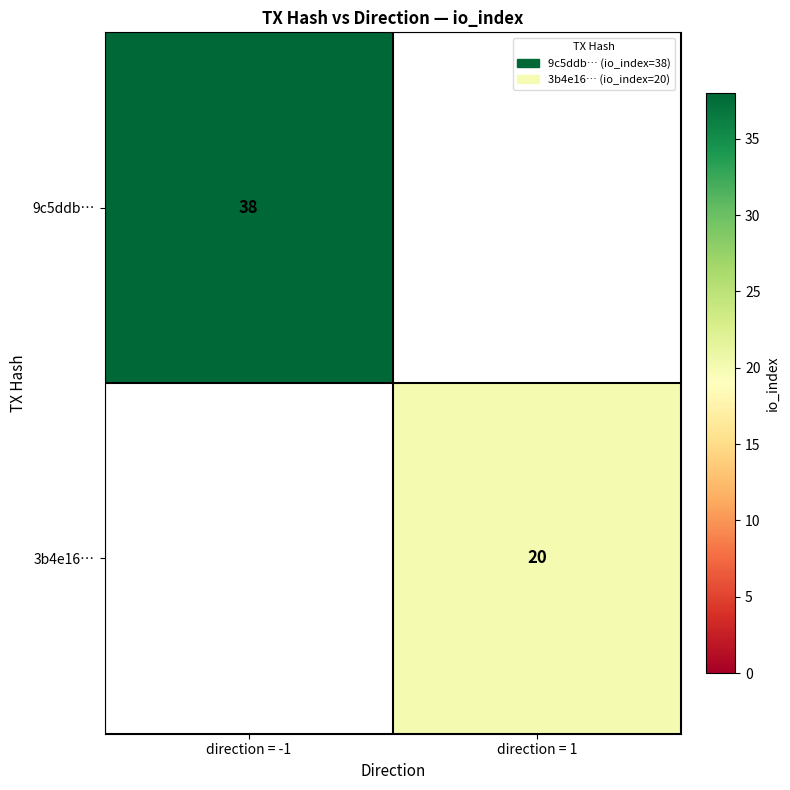

Is the value of 9c5ddb… at direction = -1 greater than the value of 3b4e16… at direction = 1?

Yes